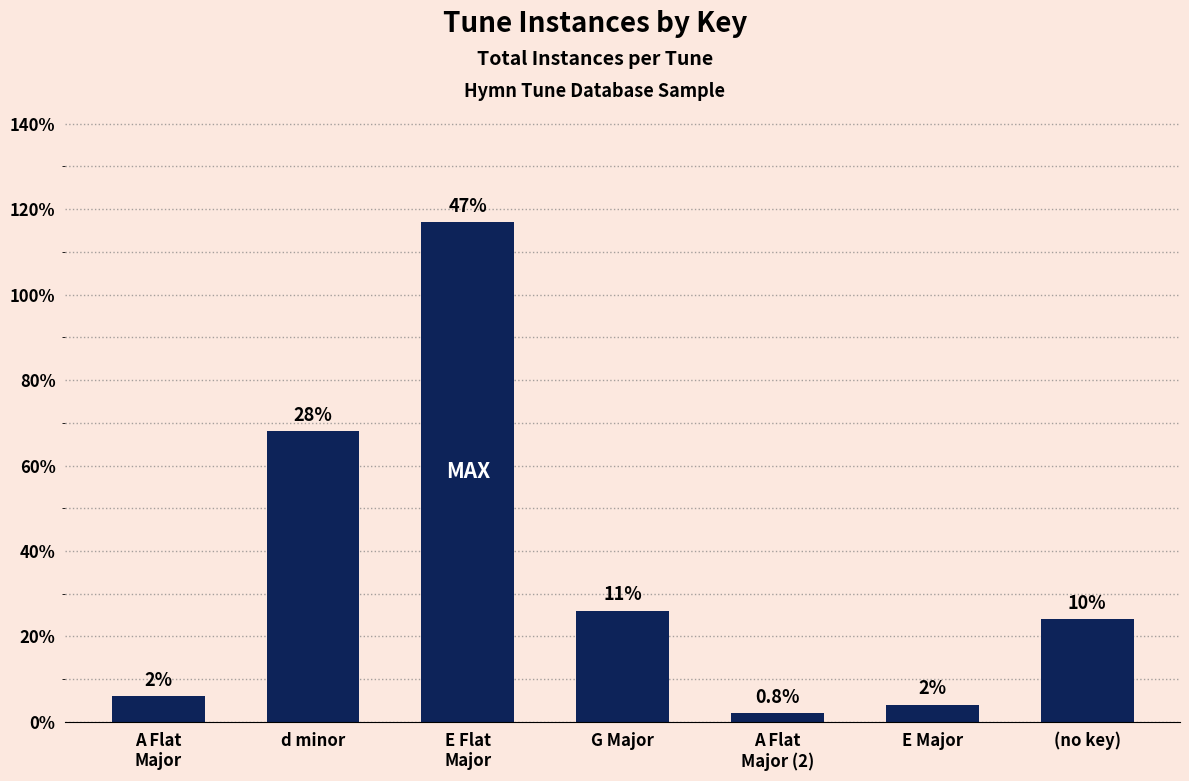

What is the minimum value shown in the chart?

2